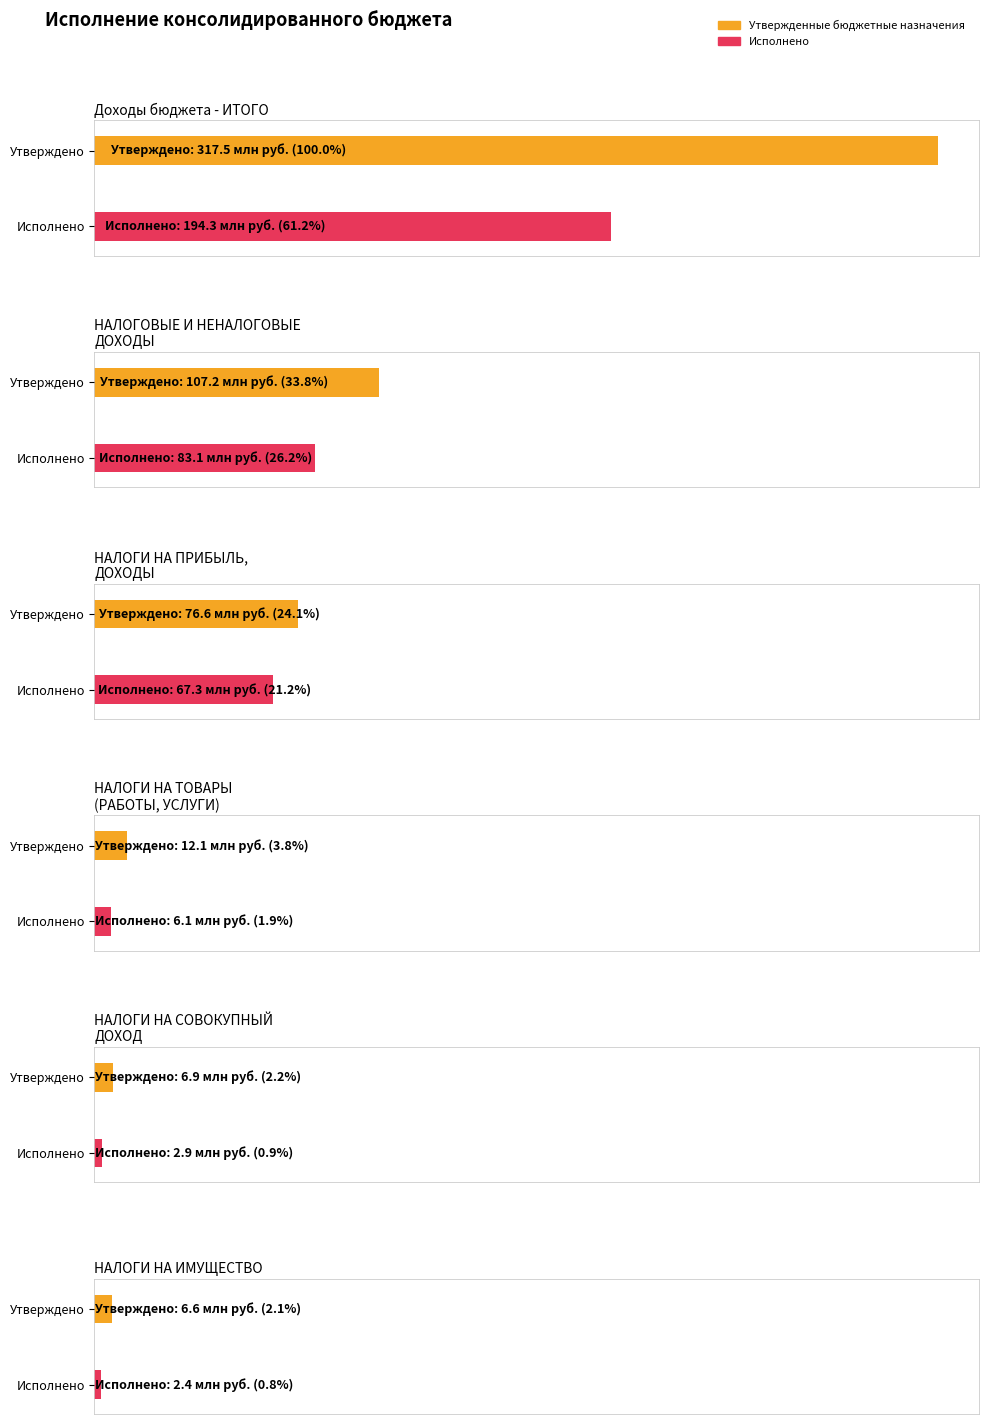

At which label does Утвержденные бюджетные назначения reach its peak?

Доходы бюджета - ИТОГО